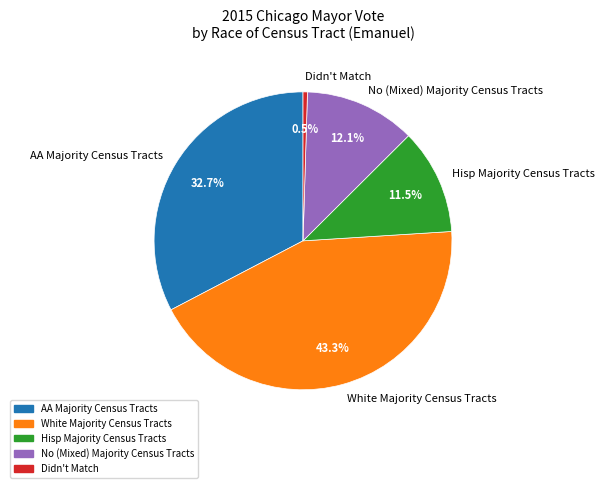

Which category has the smallest portion of the pie?

Didn't Match